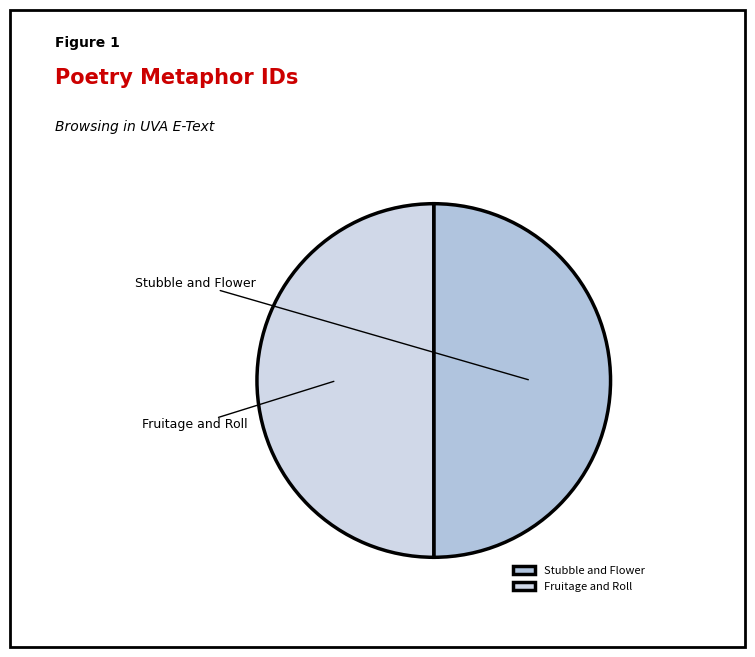

The Stubble and Flower slice represents 50% of the pie. True or false?

True